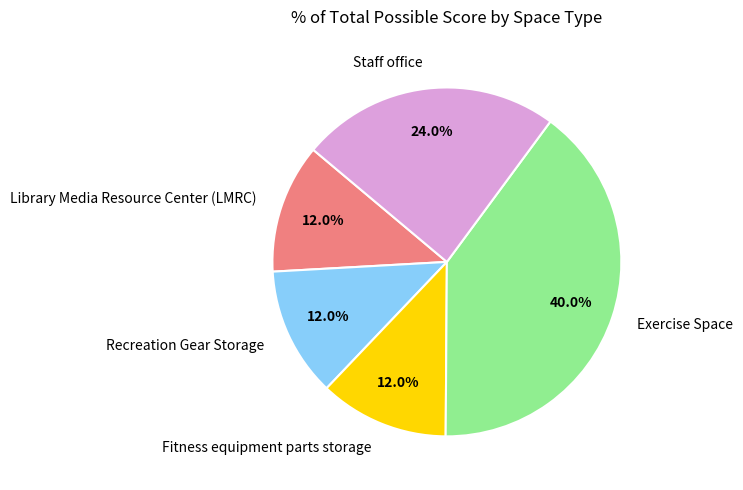

Is the sum of Fitness equipment parts storage and Exercise Space greater than half?

Yes